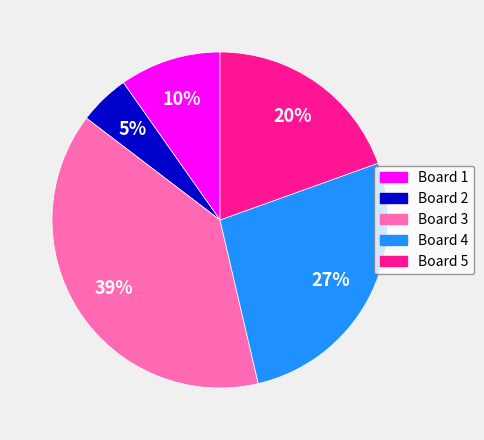

True or false: Board 2 accounts for 5% of the total.

True